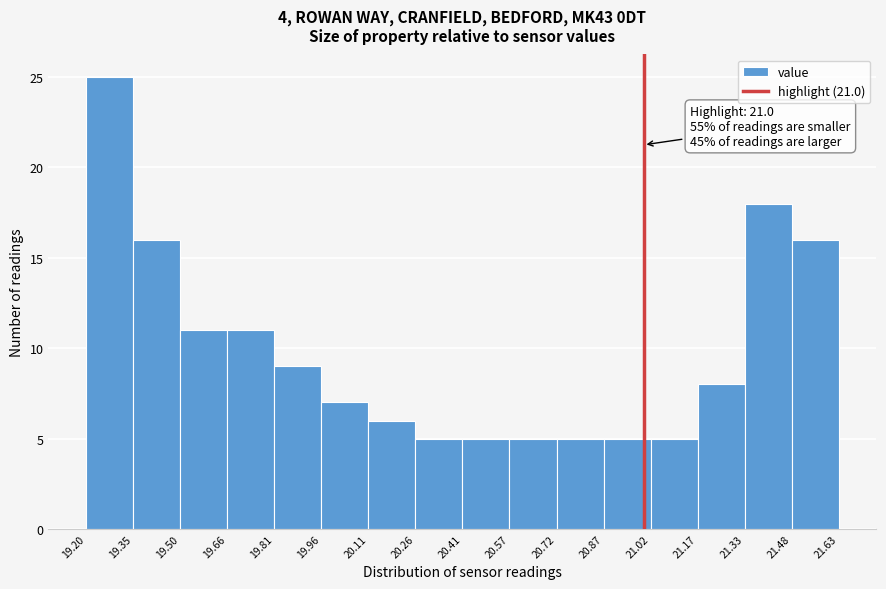

Over which range of the x-axis is the bar tallest?

19.20 to 19.35